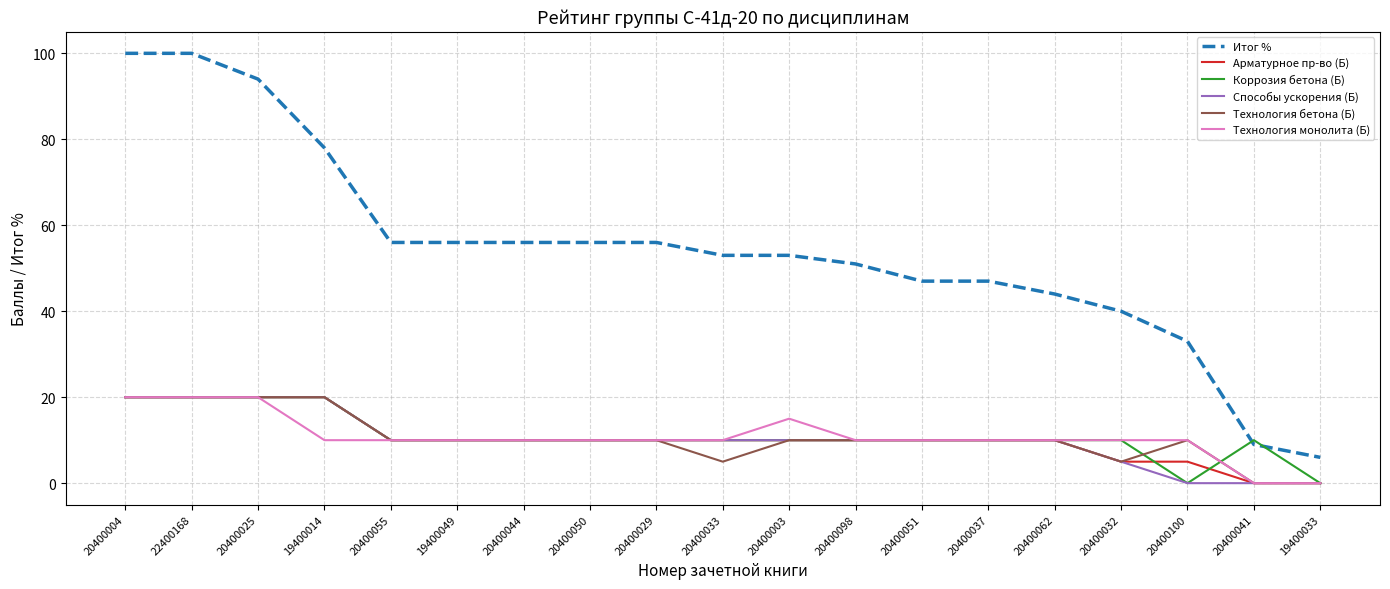

Is it true that Технология монолита (Б) equals 10 at 20400041?

False